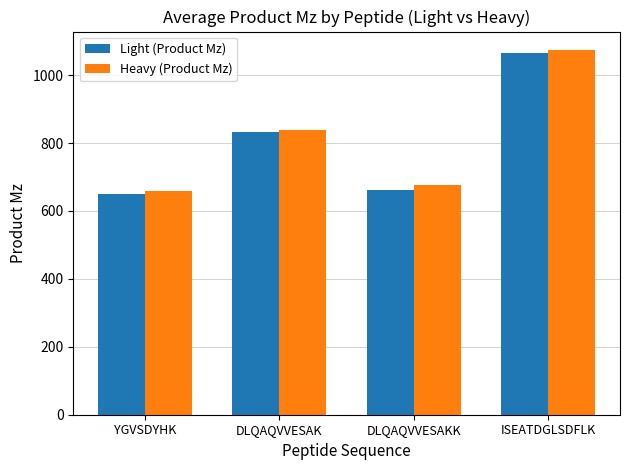

True or false: Light (Product Mz) has a value of 1904.0 at ISEATDGLSDFLK.

False